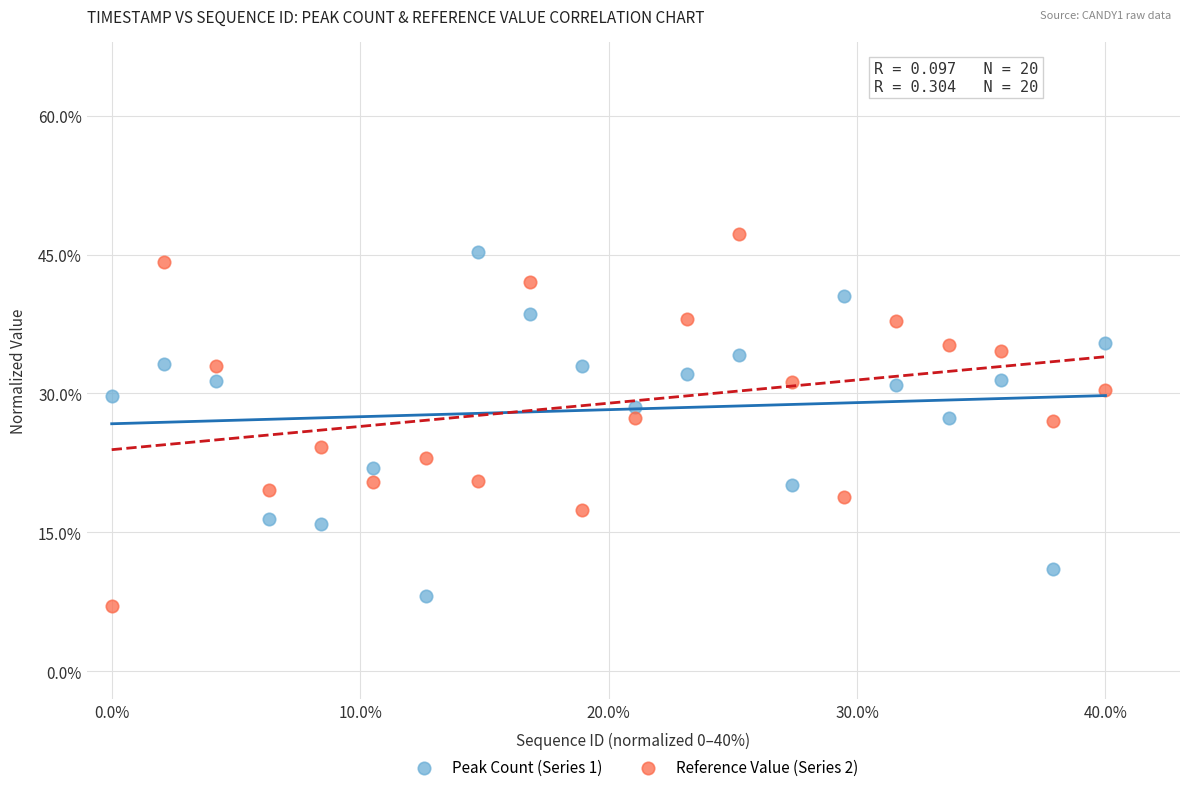

Across all data points, what is the range of Y values (max minus min)?

40.2